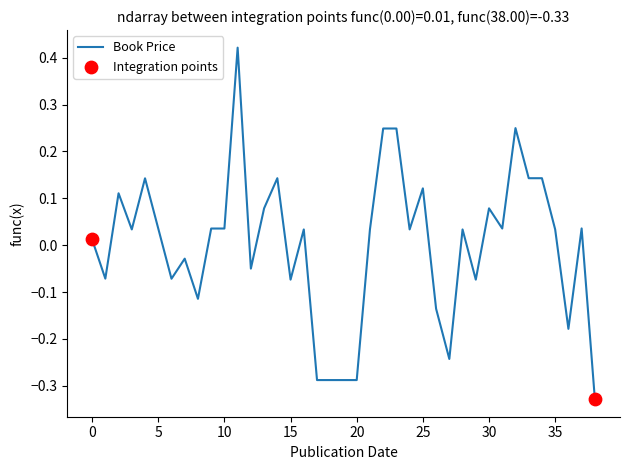

What is the difference between the maximum and minimum values?

0.7